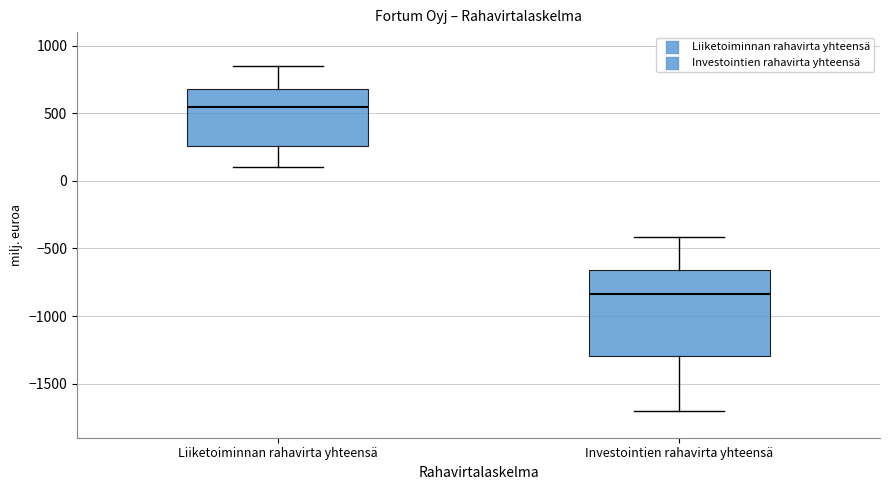

Reading left to right, transcribe this box plot: for each box, give where its median line is, the range the box spans, and where its two whiskers end, as read against the y-axis. The values are not printed on the chart, so give them approximately, as read against the axis.

Liiketoiminnan rahavirta yhteensä: median 550, box 250 to 700, whiskers 100 to 850
Investointien rahavirta yhteensä: median -850, box -1300 to -650, whiskers -1700 to -400